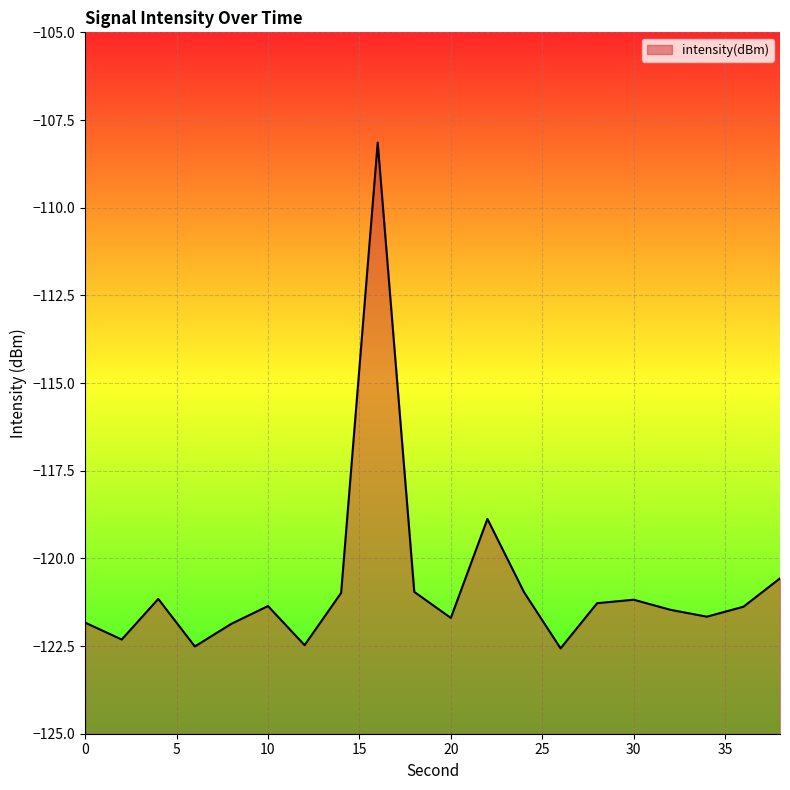

Between 2 and 8, which is larger?

8